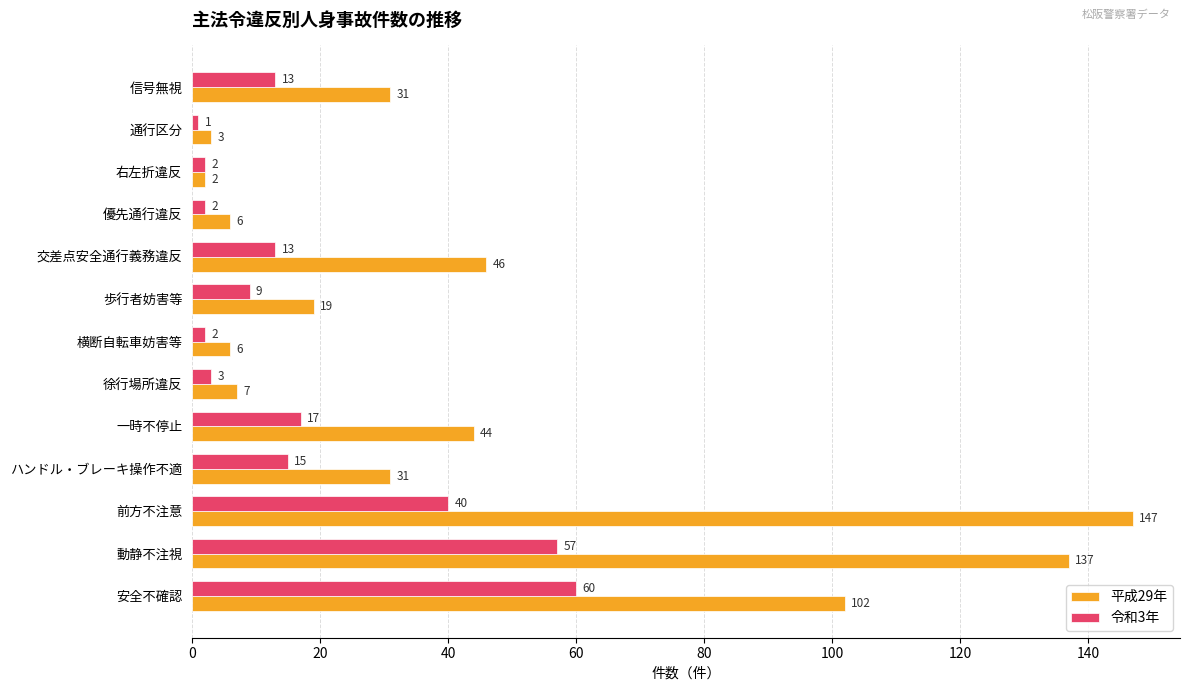

What are all the series names shown in the legend?

平成29年, 令和3年